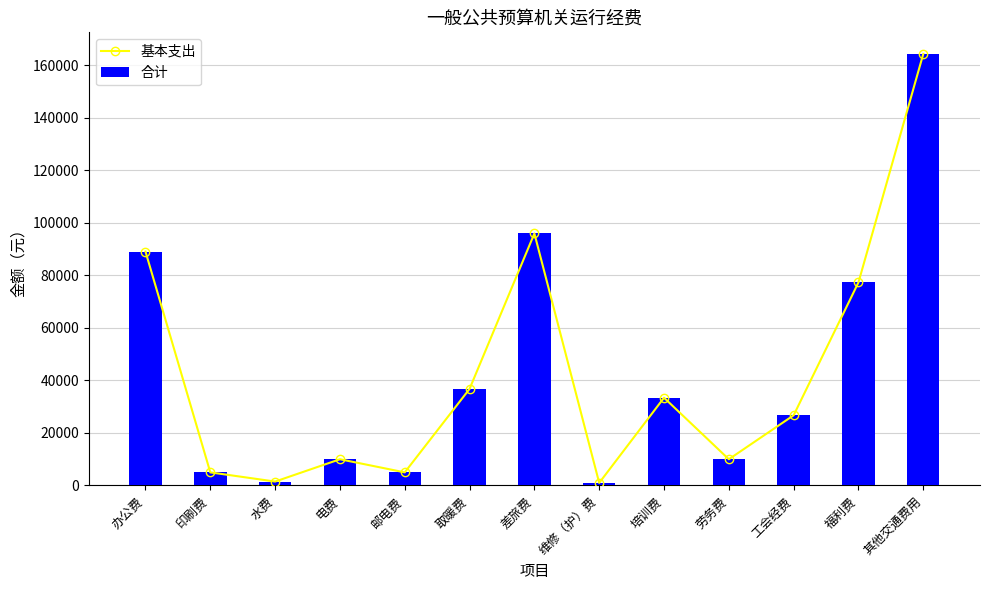

Rank the categories by 合计 value from lowest to highest.

维修（护）费, 水费, 印刷费, 邮电费, 电费, 劳务费, 工会经费, 培训费, 取暖费, 福利费, 办公费, 差旅费, 其他交通费用